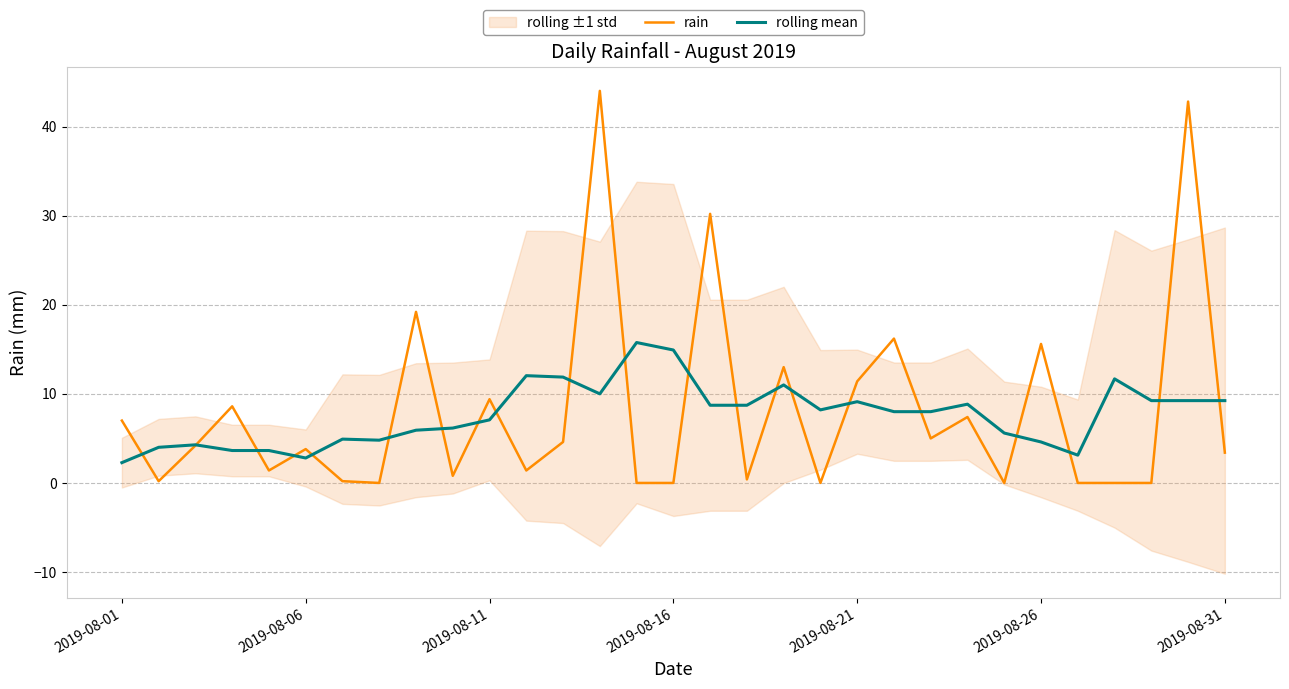

Which series ends up on top after the final intersection of rolling mean and rain?

rolling mean